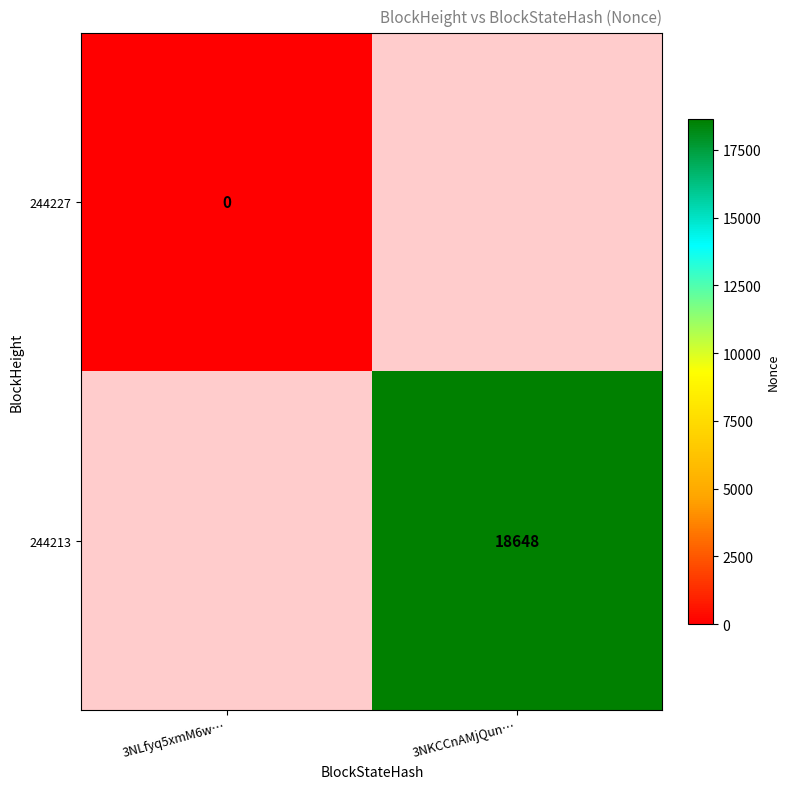

Is it true that 244213 equals 18648 at 3NKCCnAMjQun…?

True